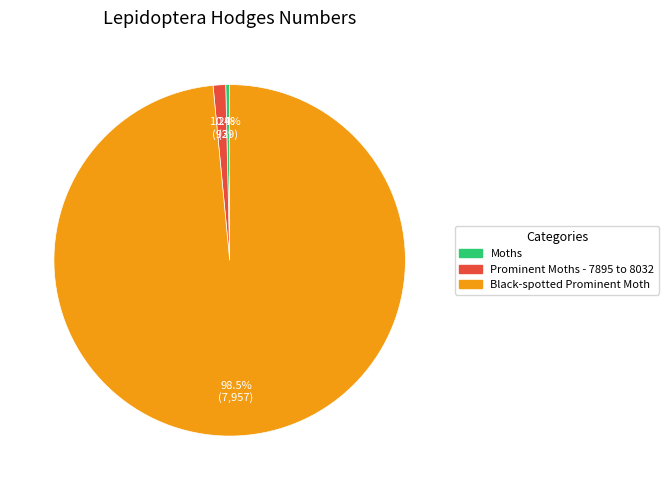

What portion of the pie excludes Moths?

99.6%